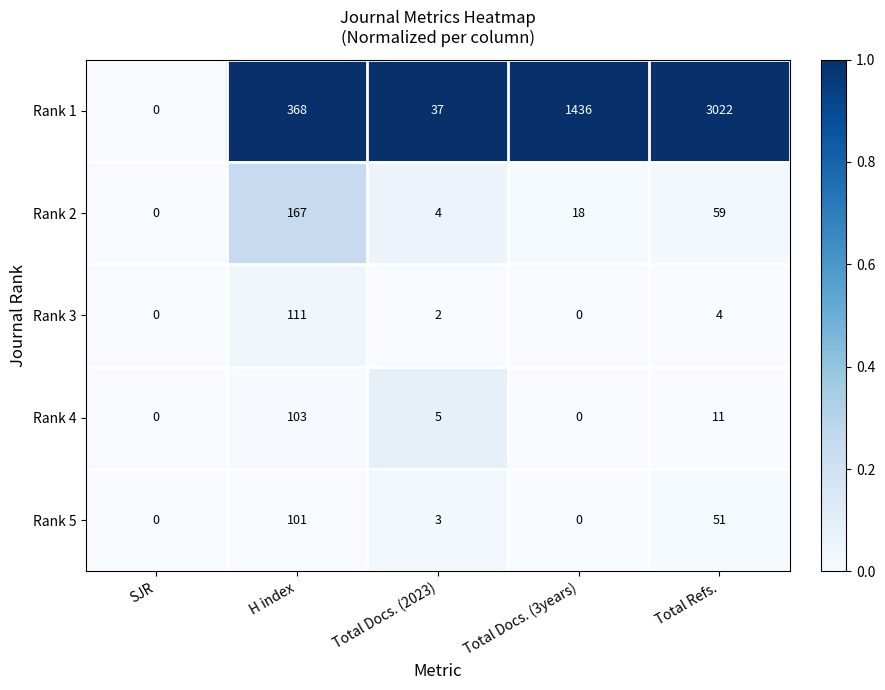

Reading left to right, what are all the values shown in this chart?

Rank 1: SJR=0	H index=368	Total Docs. (2023)=37	Total Docs. (3years)=1436	Total Refs.=3022
Rank 2: SJR=0	H index=167	Total Docs. (2023)=4	Total Docs. (3years)=18	Total Refs.=59
Rank 3: SJR=0	H index=111	Total Docs. (2023)=2	Total Docs. (3years)=0	Total Refs.=4
Rank 4: SJR=0	H index=103	Total Docs. (2023)=5	Total Docs. (3years)=0	Total Refs.=11
Rank 5: SJR=0	H index=101	Total Docs. (2023)=3	Total Docs. (3years)=0	Total Refs.=51